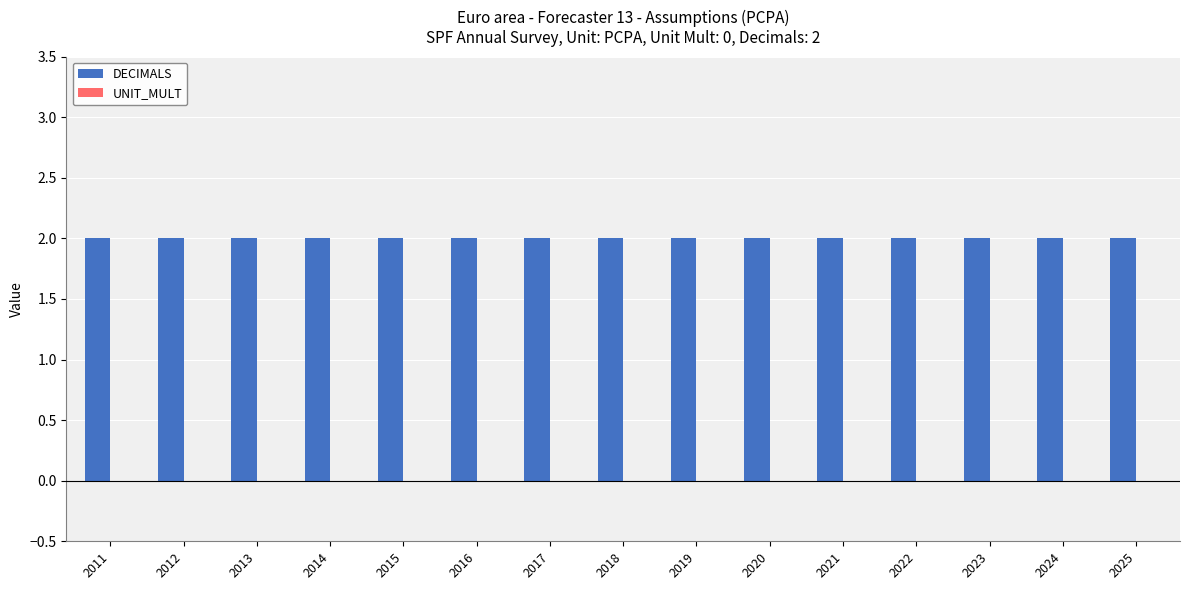

Read the DECIMALS value at 2018.

2